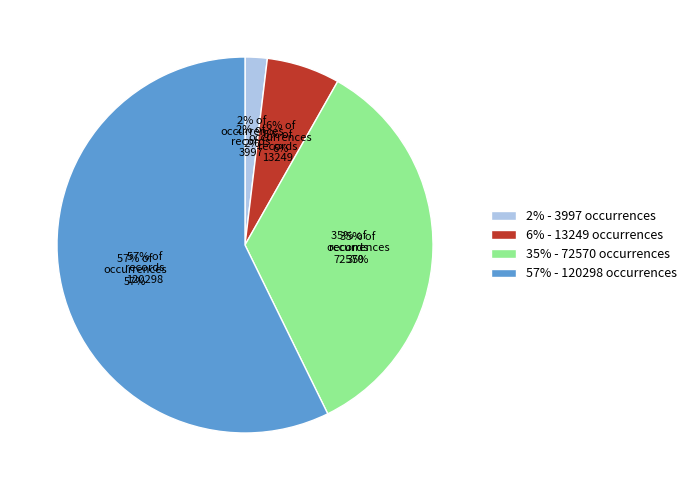

What is the change in value from 3997 to 120298?

+116301